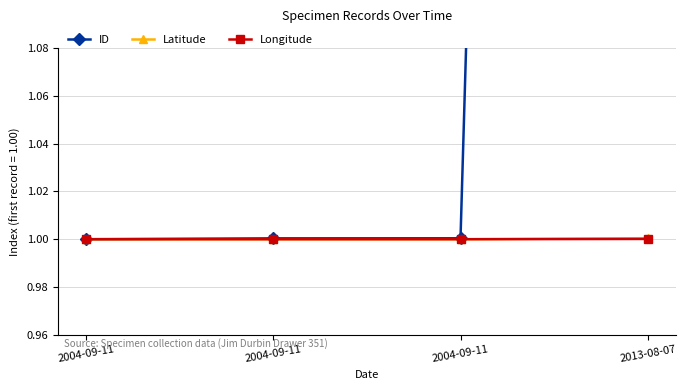

What is the label of the 1st point from the left?

2004-09-11